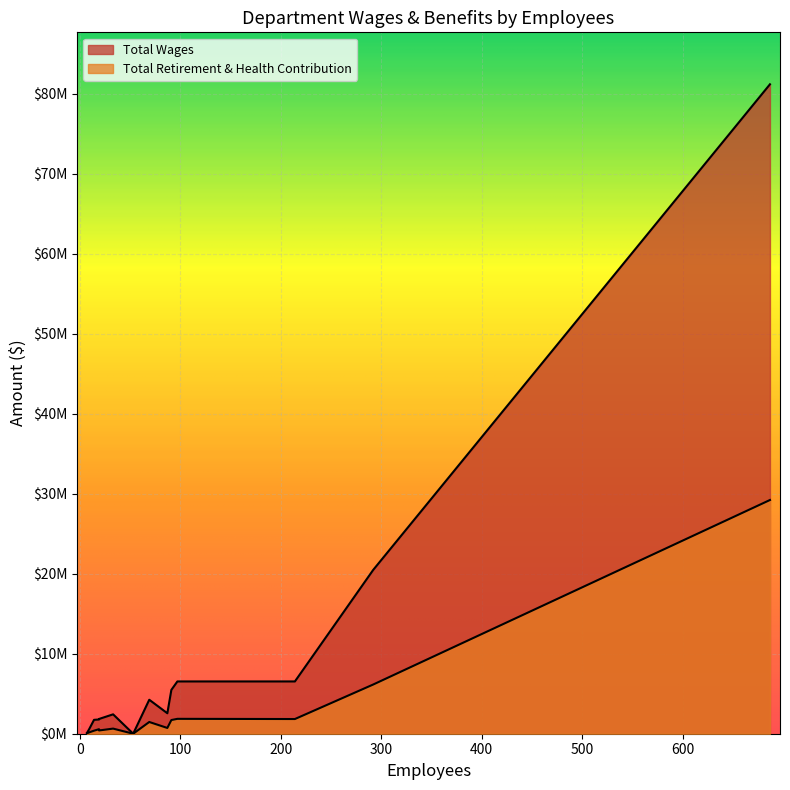

Which series has the widest spread of values?

Total Wages